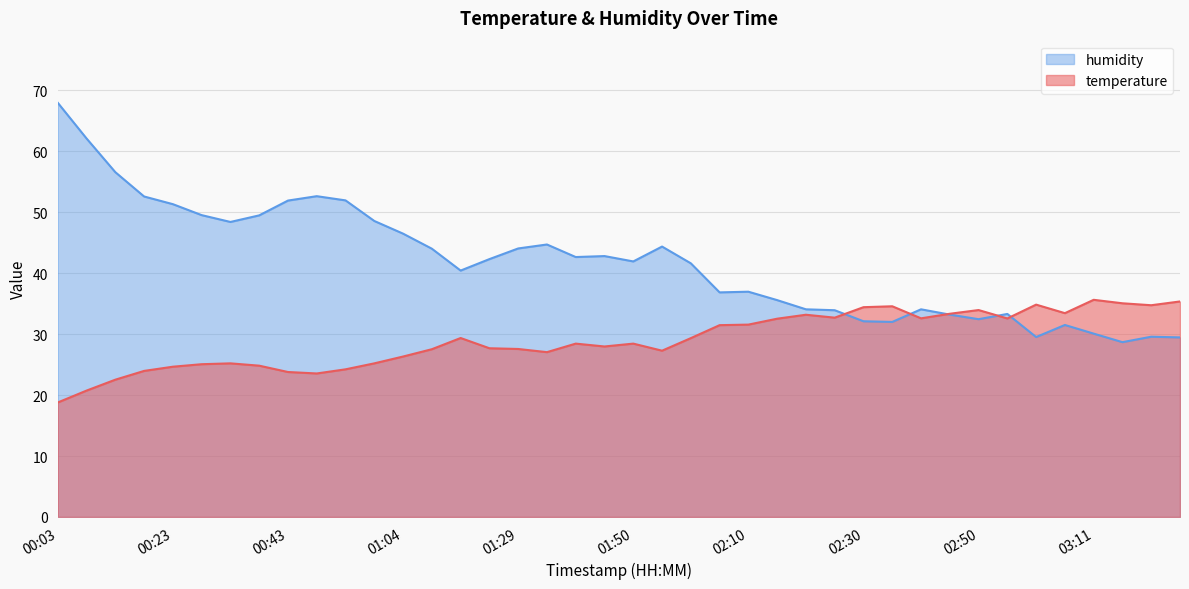

The temperature series shows 23.8 at 00:43. True or false?

True